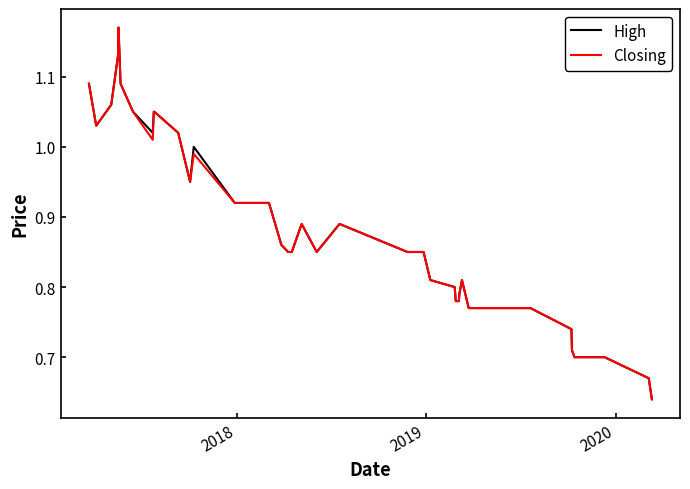

True or false: Closing and High cross at least once.

False